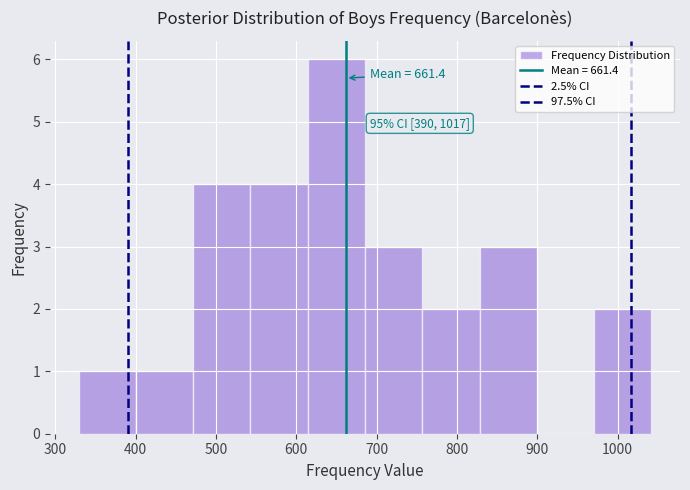

Which range on the x-axis has the tallest bar?

610 to 690